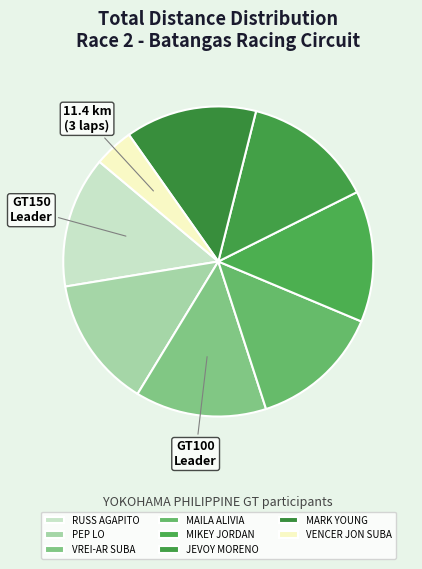

Count the number of slices in the pie.

8